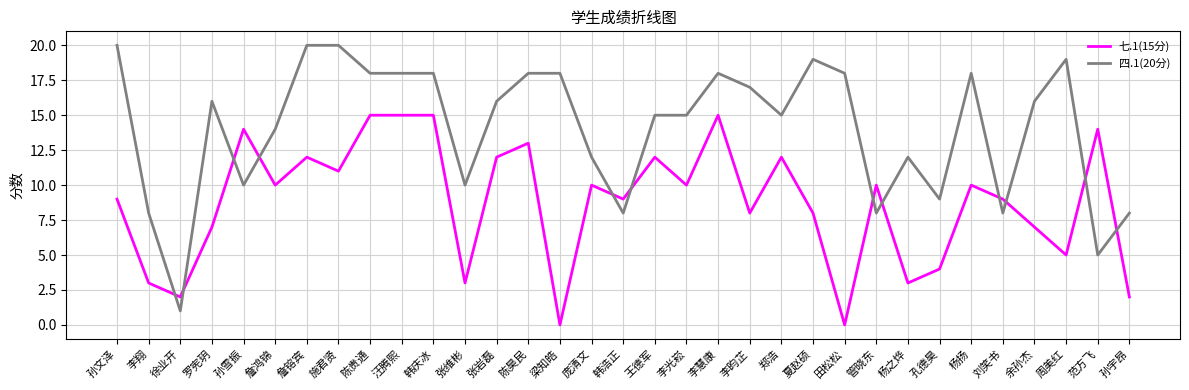

Which category has the lowest value in the 四.1(20分) series?

徐业开